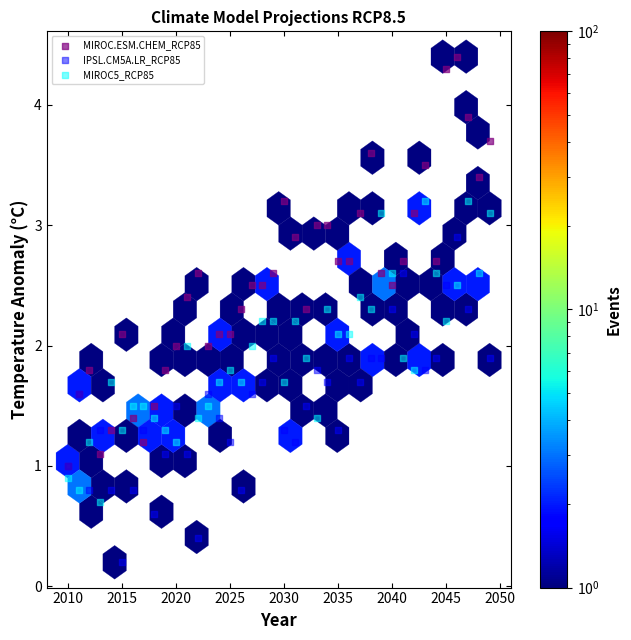

Which series contains the lowest Y value?

IPSL.CM5A.LR_RCP85